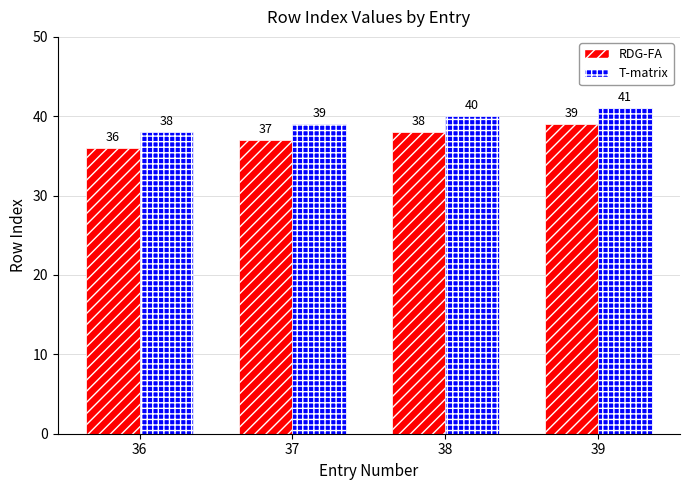

How many RDG-FA values are between 37 and 39?

3